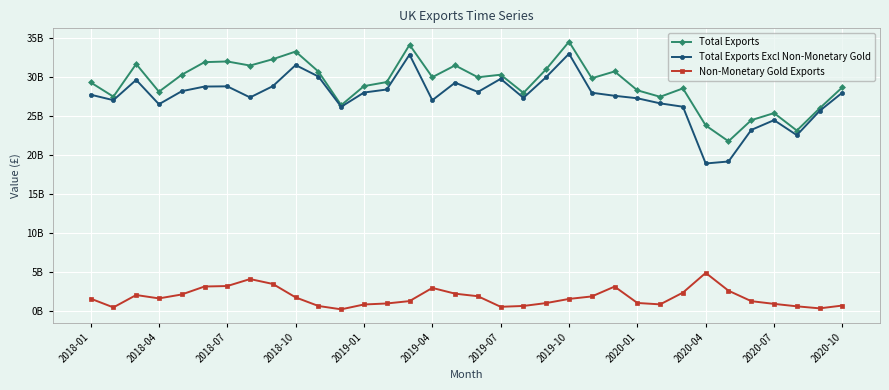

What are all the series names shown in the legend?

Total Exports, Total Exports Excl Non-Monetary Gold, Non-Monetary Gold Exports